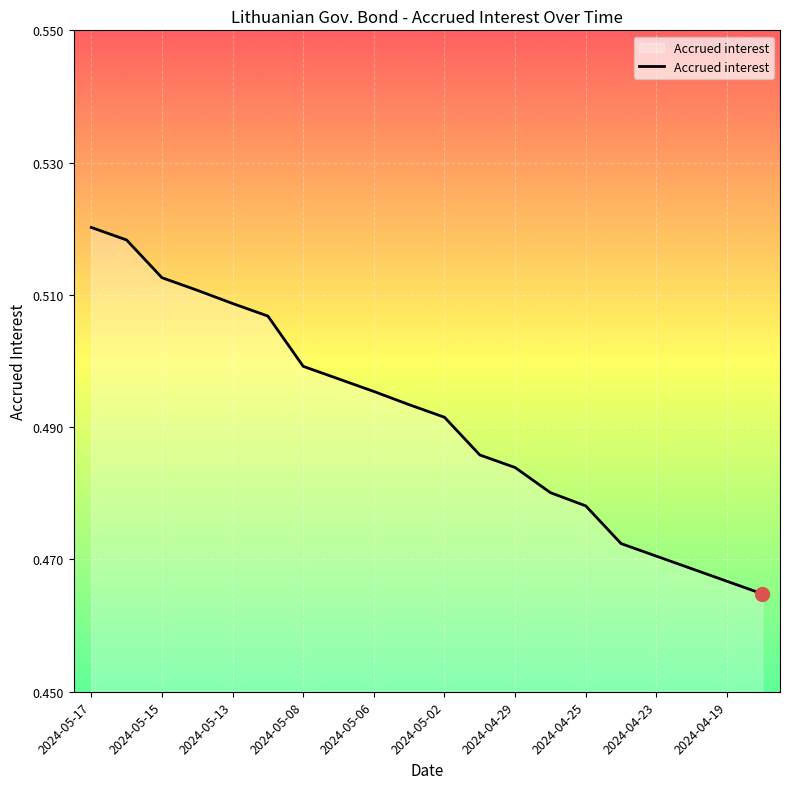

Between 2024-04-29 and 2024-05-15, which is larger?

2024-05-15